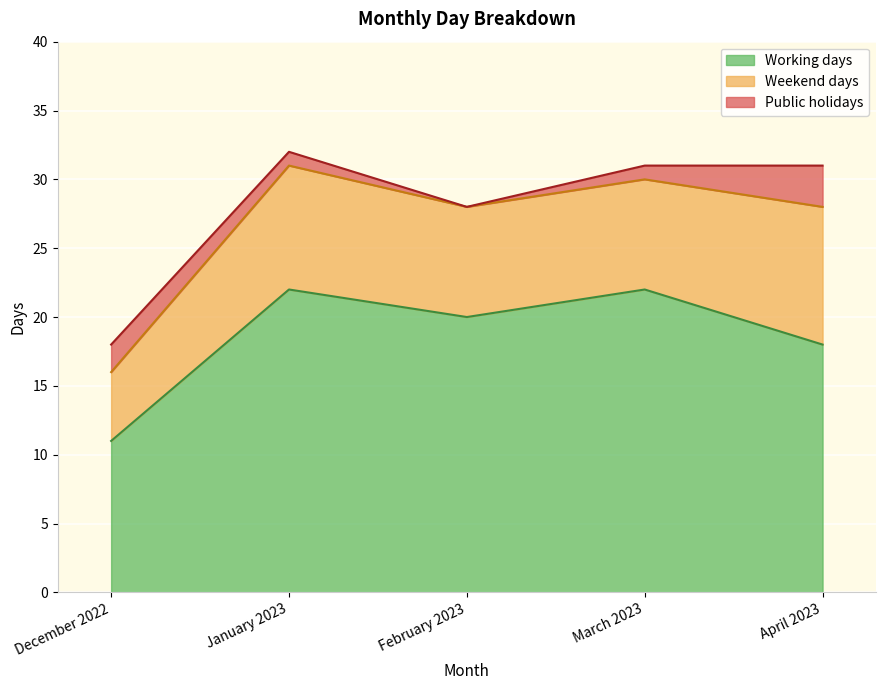

At how many categories does at least one series exceed 0?

5